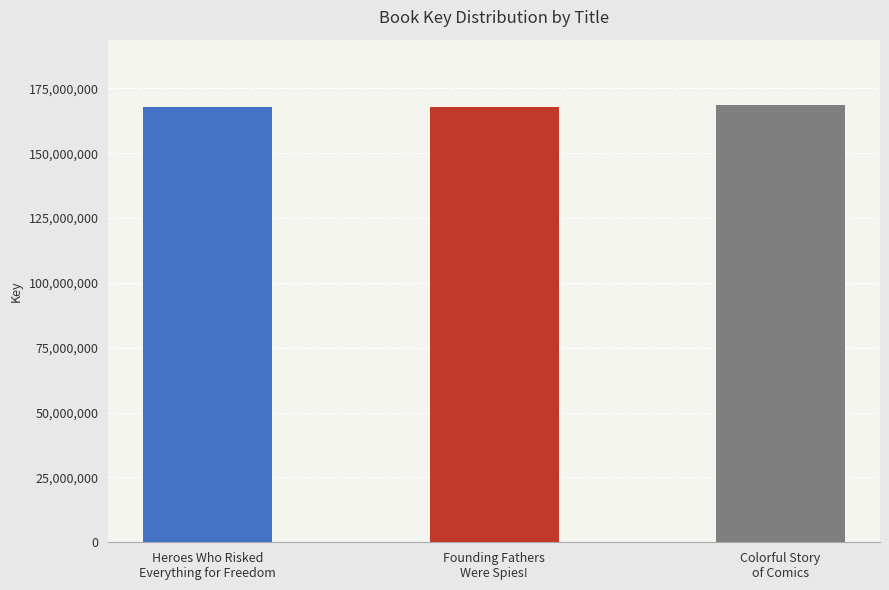

What is the greatest value displayed?

168527736